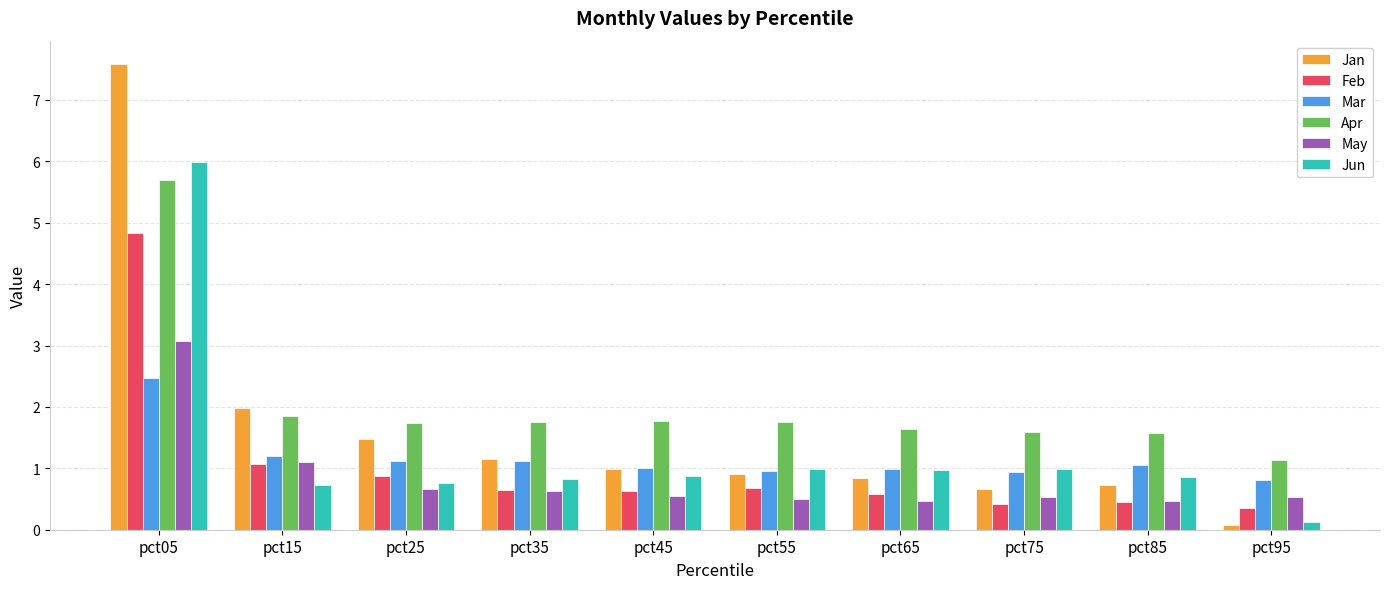

What is the minimum value shown in the chart?

0.1